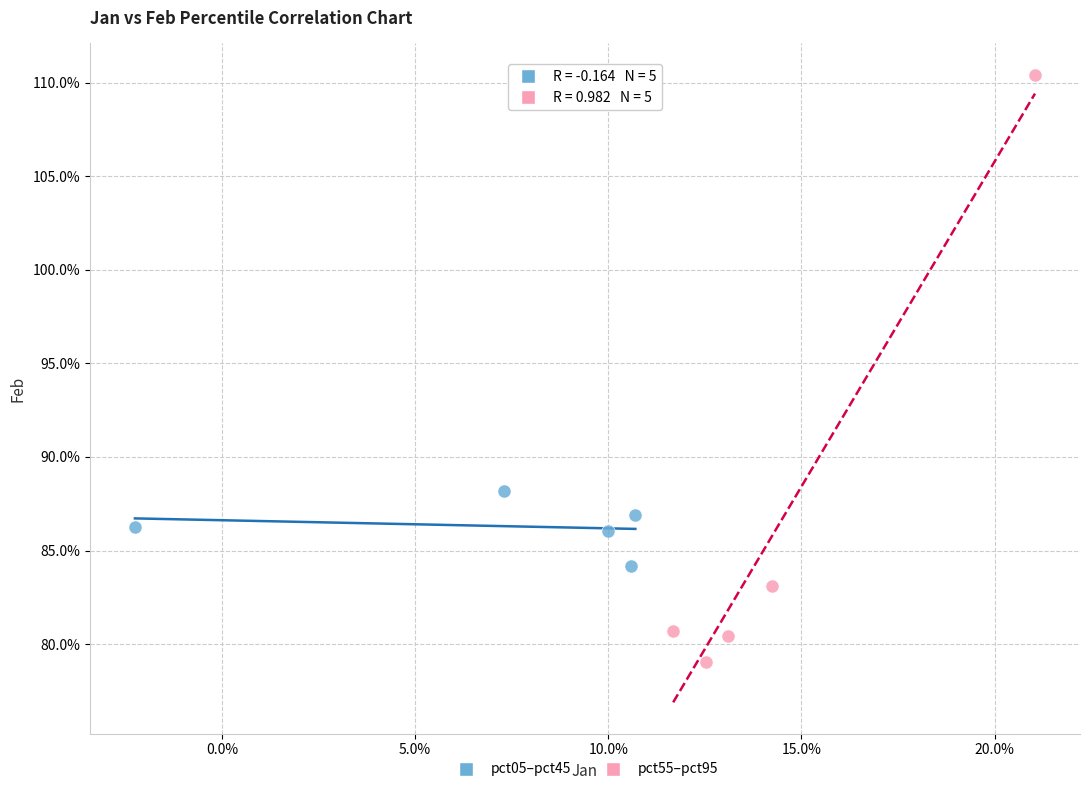

Which series has the widest spread of Y values?

pct55–pct95